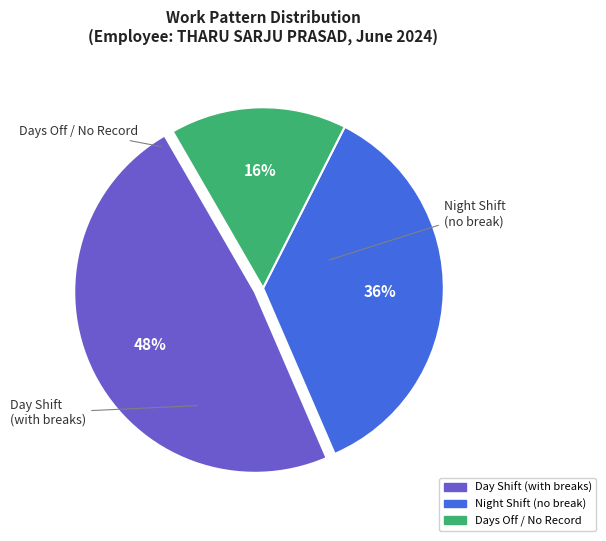

How many slices are in this pie chart?

3